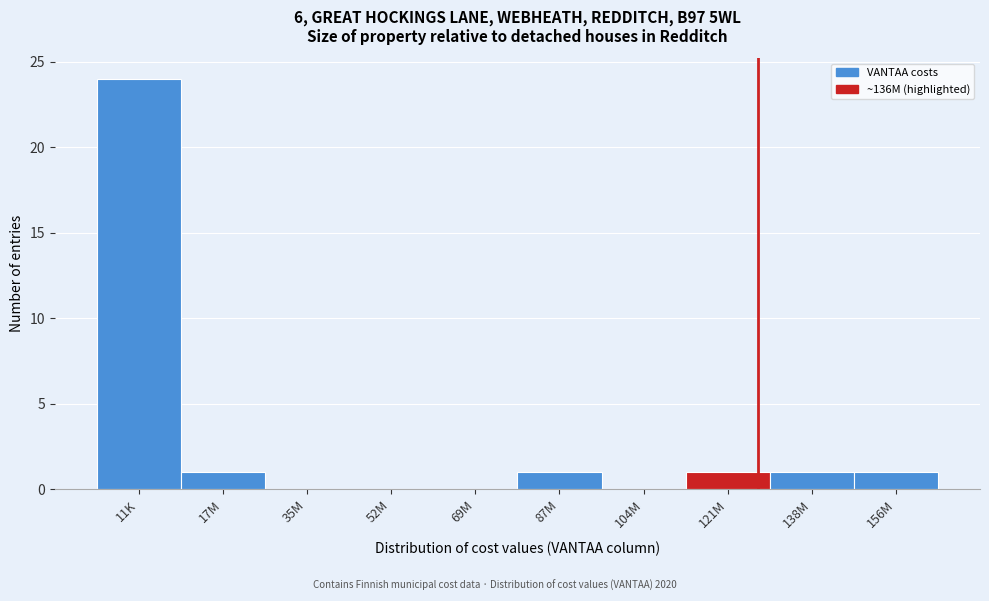

Reading left to right, transcribe all the data shown in this chart.

11K=24	17M=1	35M=0	52M=0	69M=0	87M=1	104M=0	121M=1	138M=1	156M=1